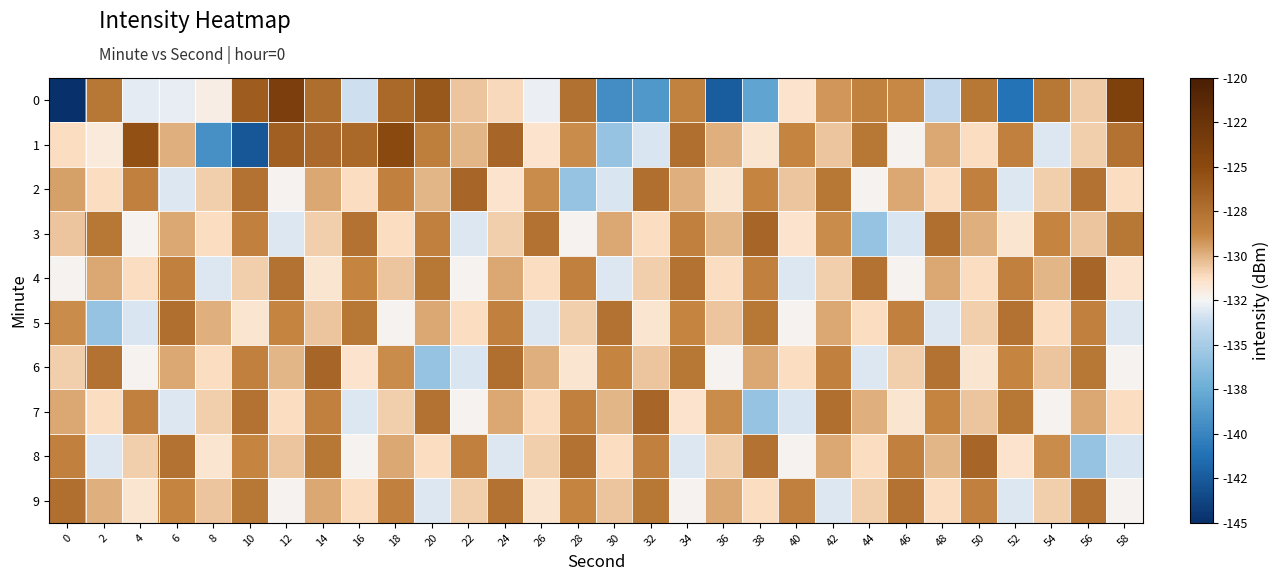

Rank the series at 50 from lowest to highest value.

6, 1, 4, 5, 7, 3, 2, 9, 0, 8